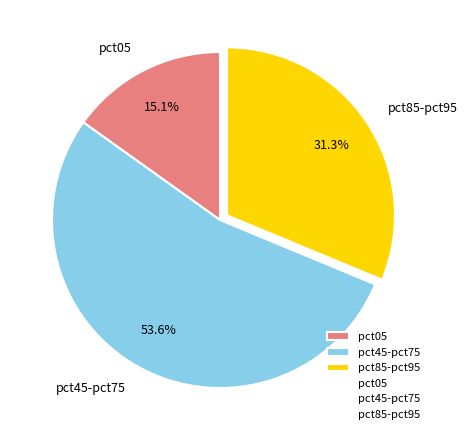

To the nearest percent, what is the difference between the largest and smallest slice percentages?

38%